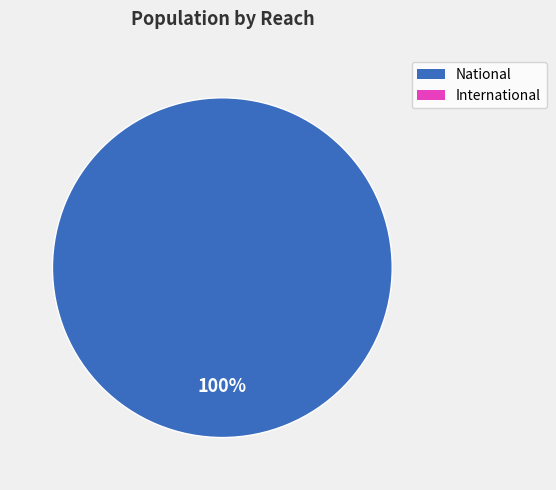

Does any single category account for the majority?

Yes